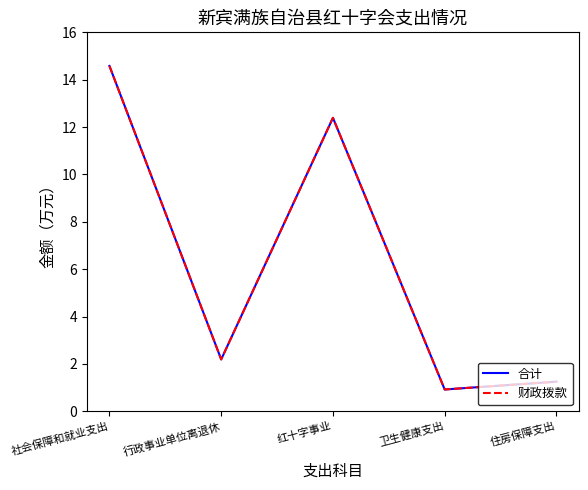

Does the chart have visible grid lines?

No